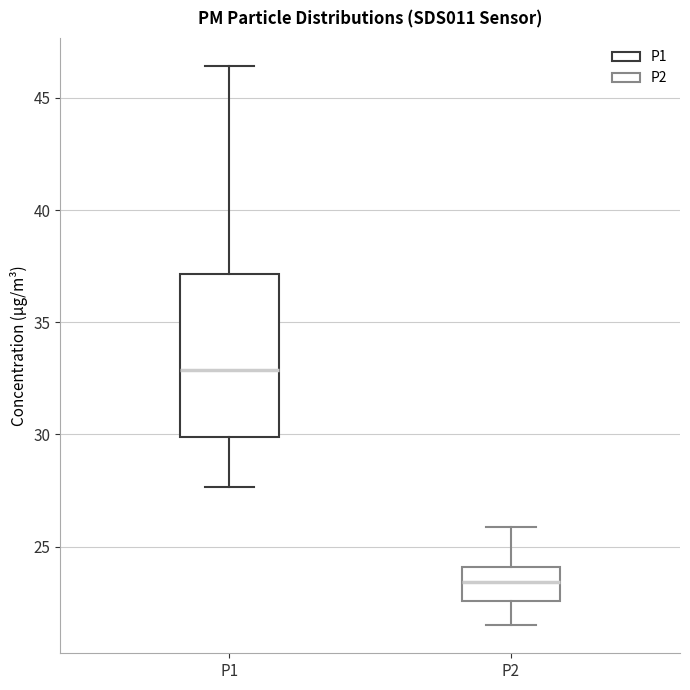

Where does the lower whisker of the box for P2 end on the y-axis? The values are not printed on the chart, so give them approximately, as read against the axis.

21.5